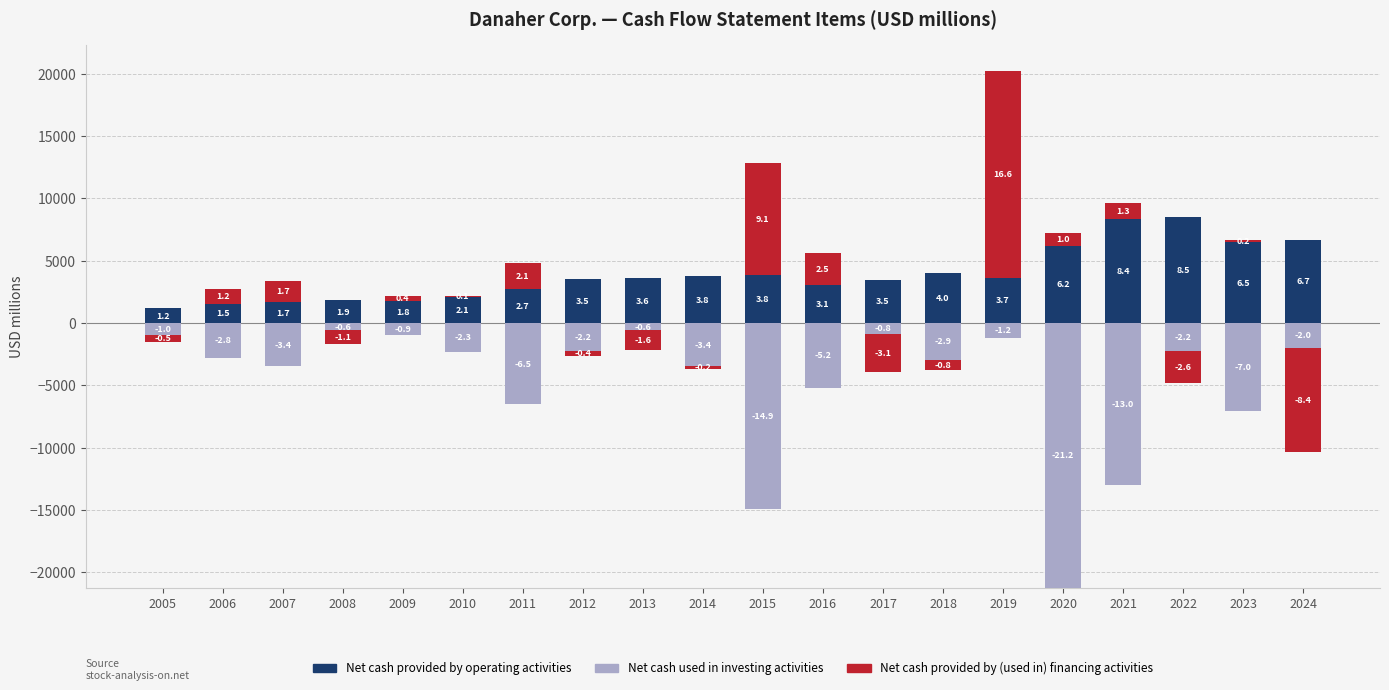

Where is Net cash provided by (used in) financing activities nearest to the value 8295?

2015